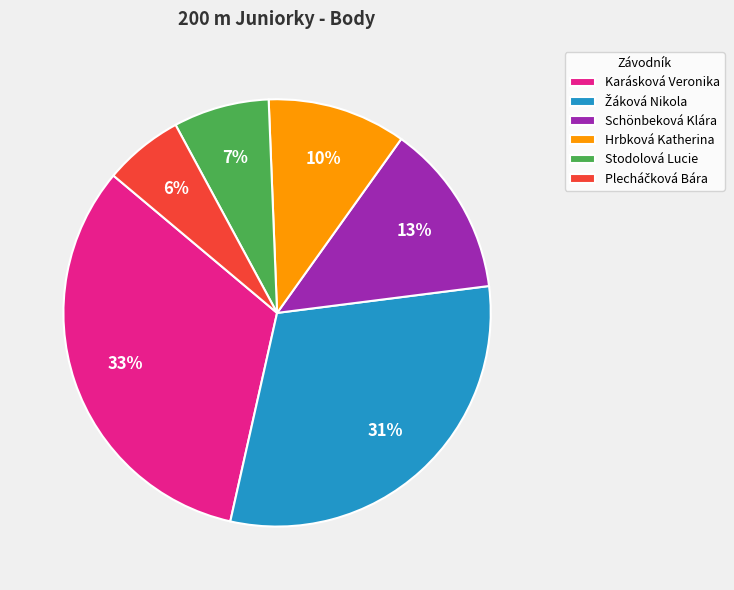

What percentage is the Karásková Veronika slice, to the nearest percent?

33%